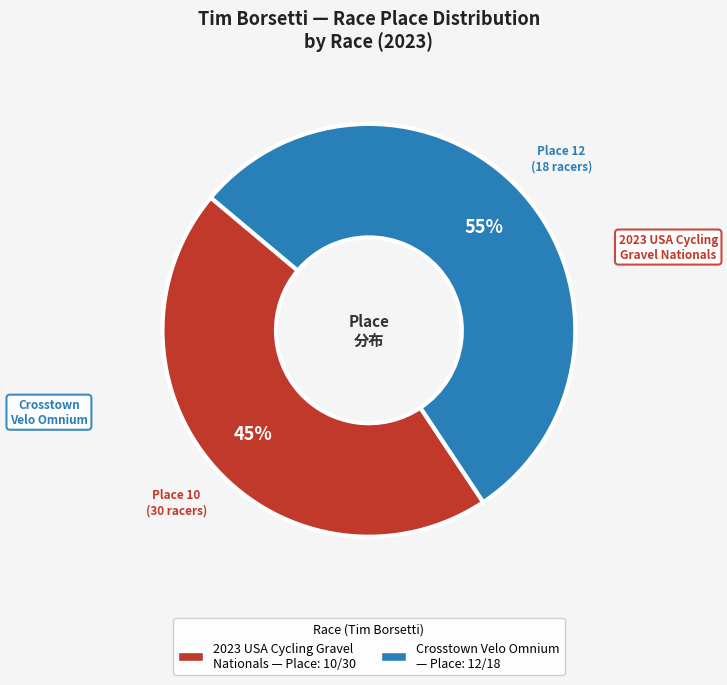

To the nearest percent, what is the average slice percentage?

50%